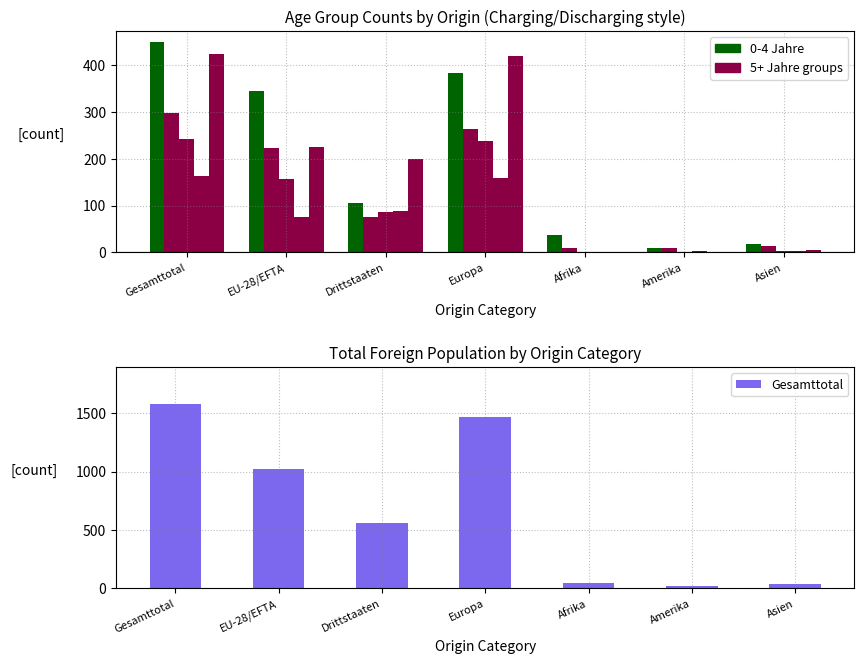

At Afrika, list the series in order from smallest to largest.

Total (15-19 Jahre), Total (20+ Jahre), Total (10-14 Jahre), Total (5-9 Jahre), Total (0-4 Jahre), Gesamttotal